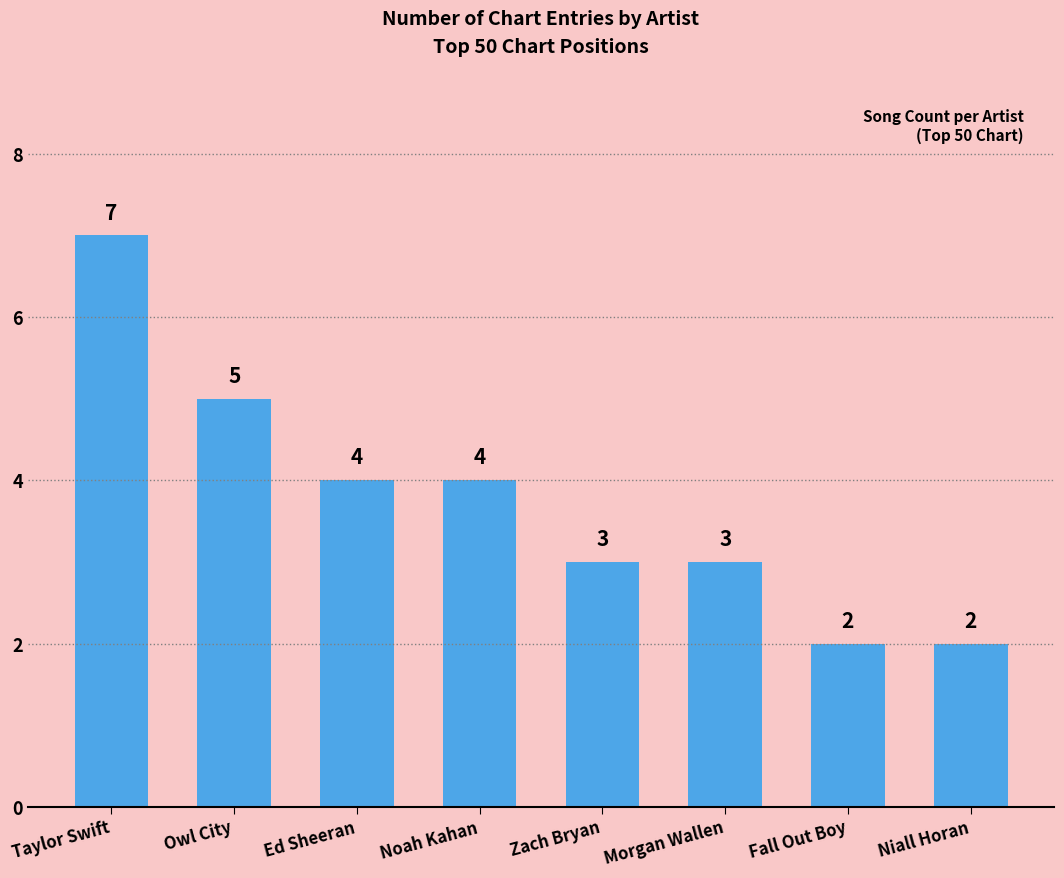

What is the difference between the values at Owl City and Zach Bryan?

2